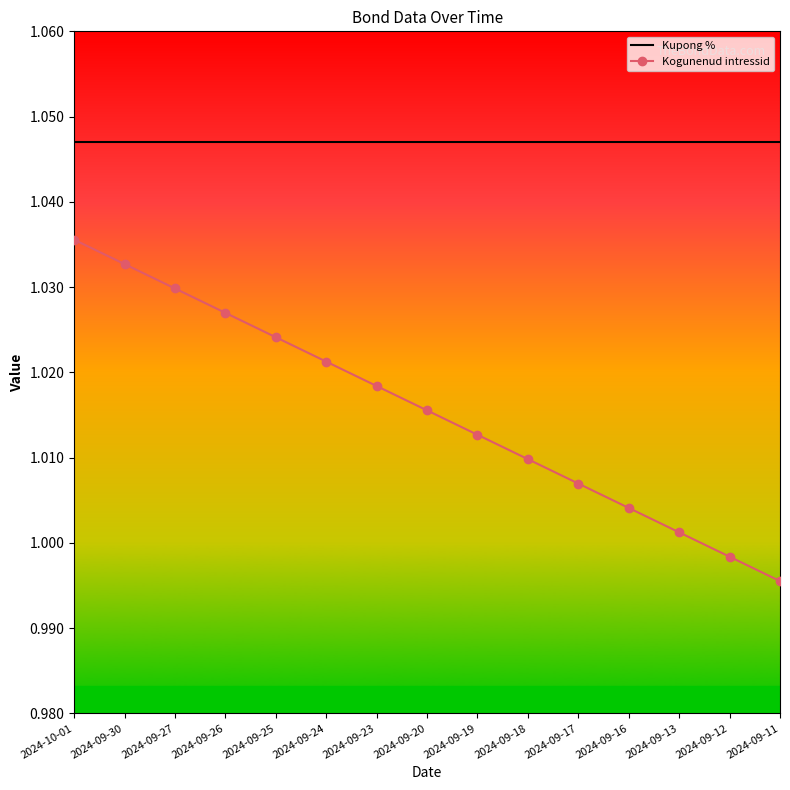

Is the value of Kogunenud intressid at 2024-10-01 greater than the value of Kupong % at 2024-09-25?

No